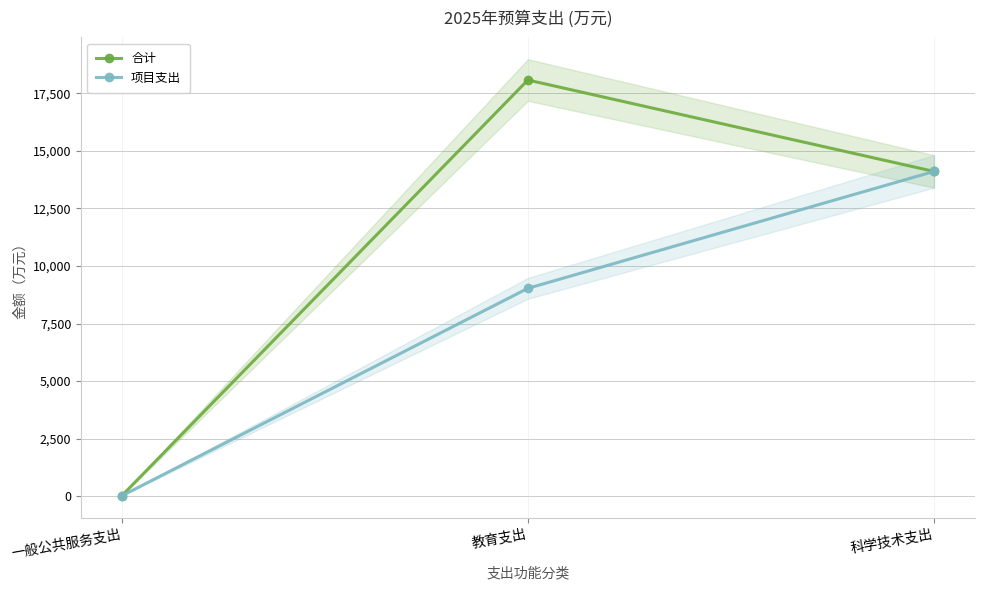

List the series in order of their peak value, lowest first.

项目支出, 合计